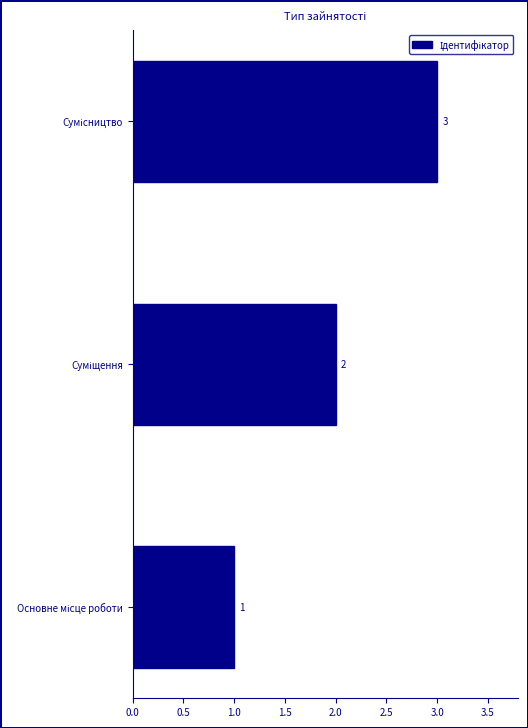

What is the greatest value displayed?

3